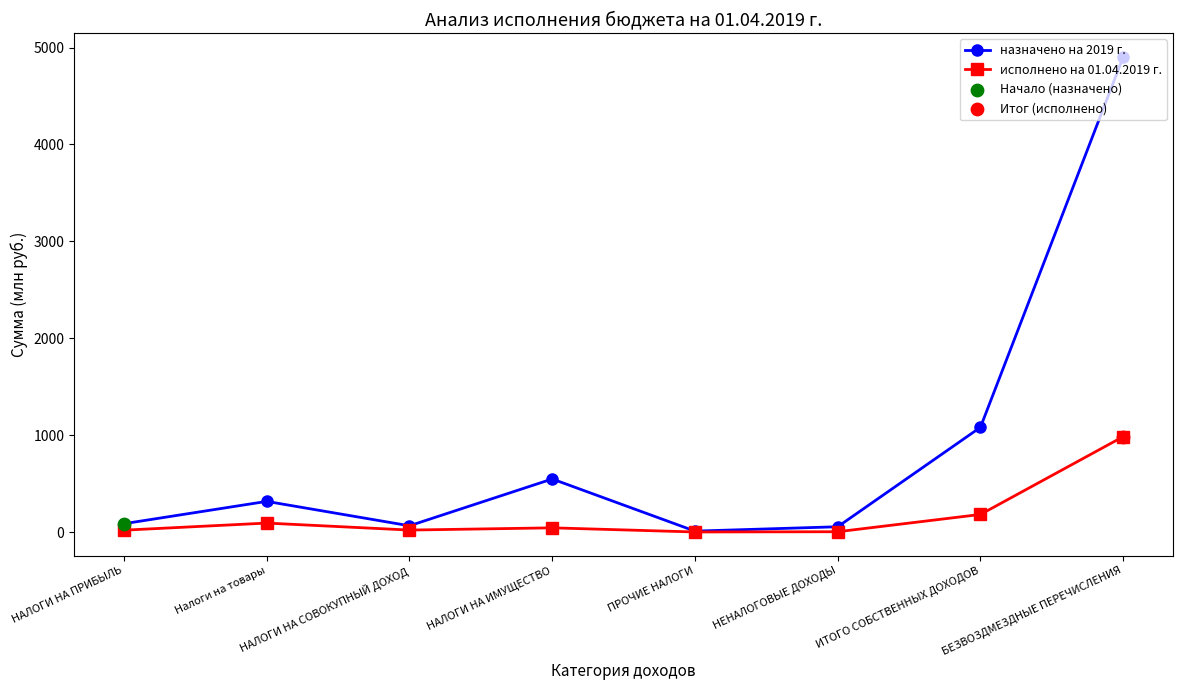

At which category is the sum across all series the highest?

БЕЗВОЗДМЕЗДНЫЕ ПЕРЕЧИСЛЕНИЯ